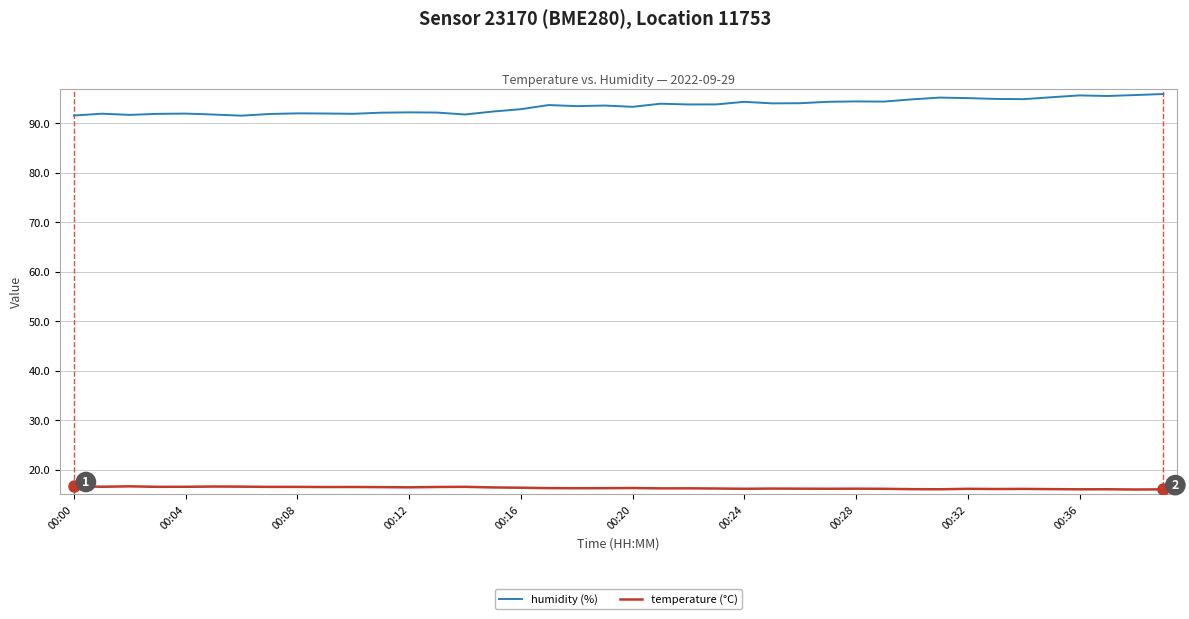

Which series has the largest total across all categories?

humidity (%)